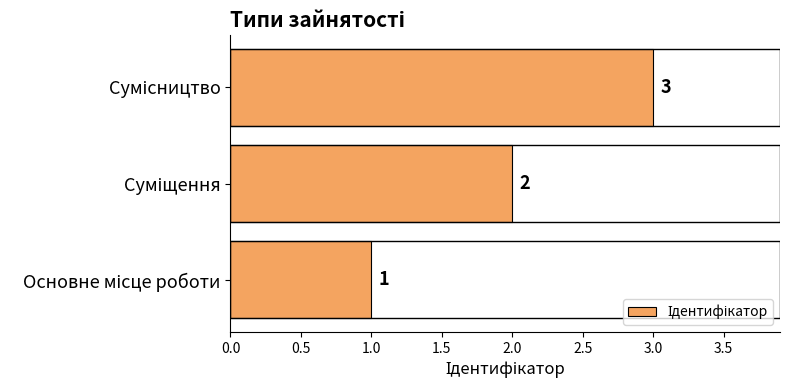

Count the values in the range 1 to 3.

3